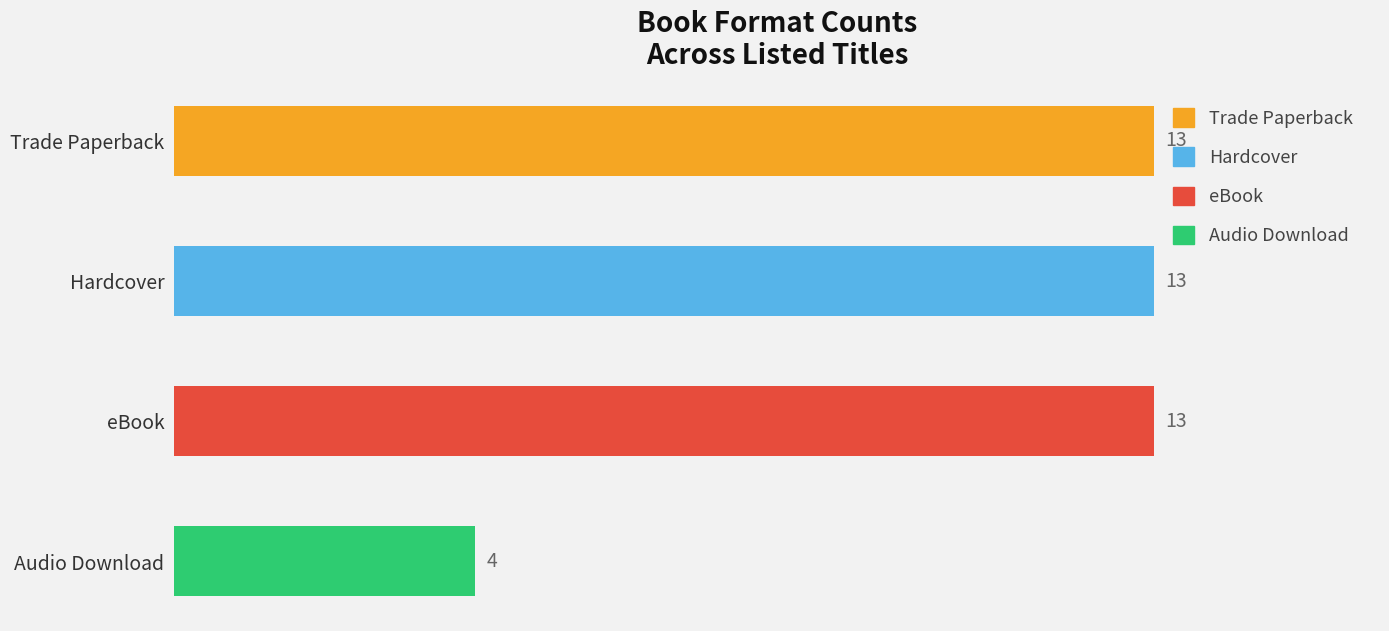

What is the average value?

11